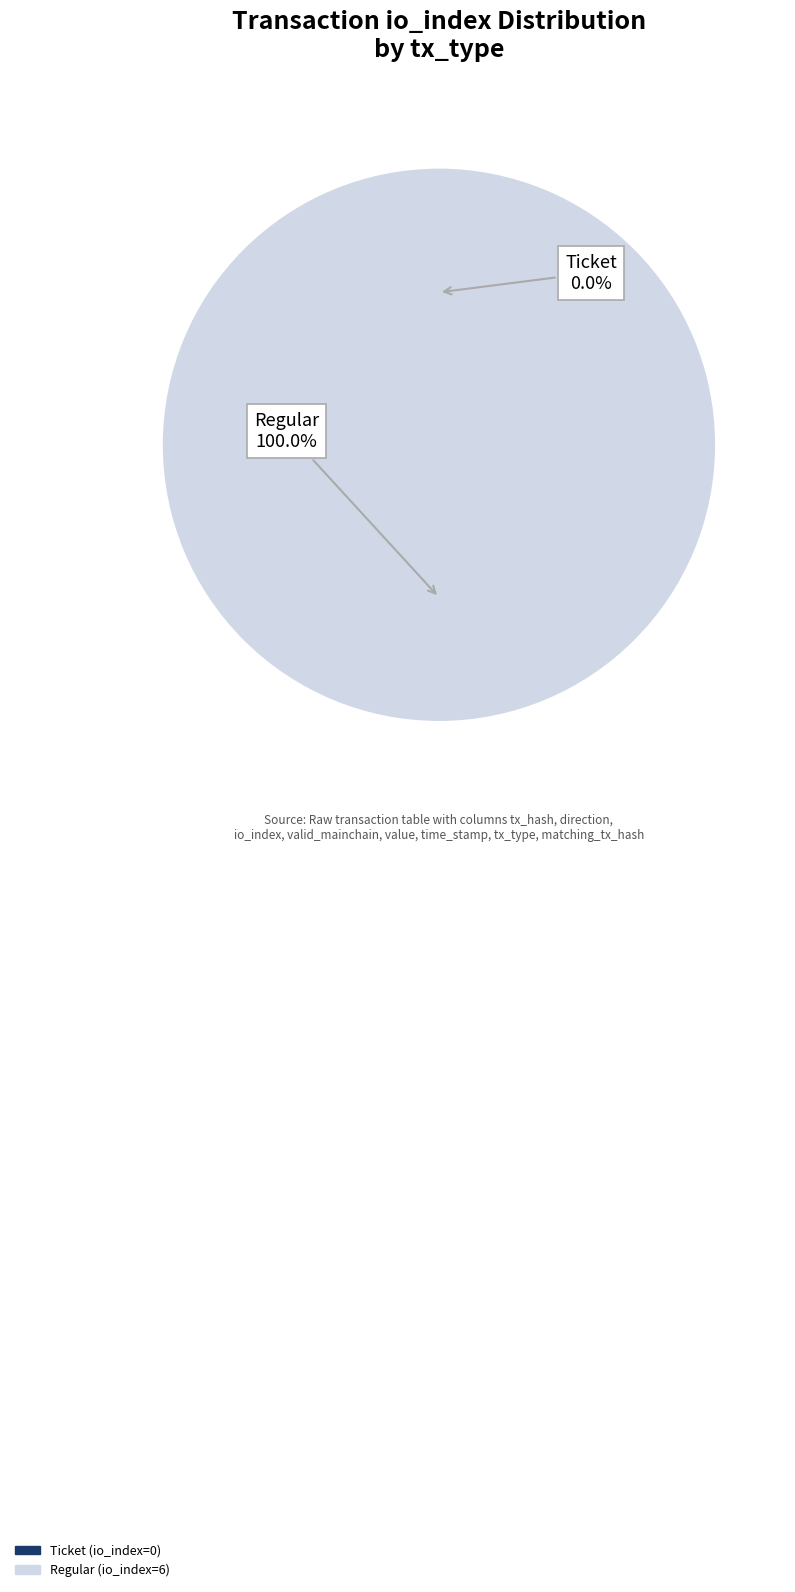

Combined, what portion of the pie is Regular (io_index=6) and Ticket (io_index=0)?

100.0%